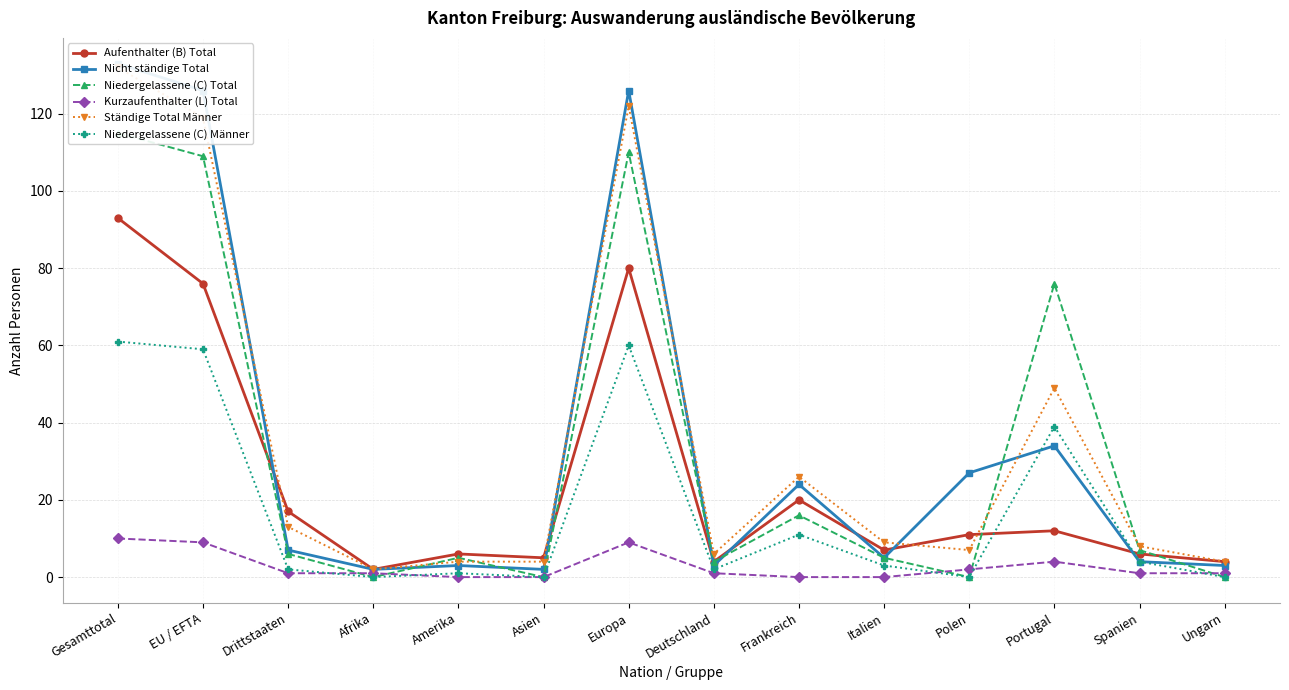

What is the difference between the highest and lowest values at Polen?

27